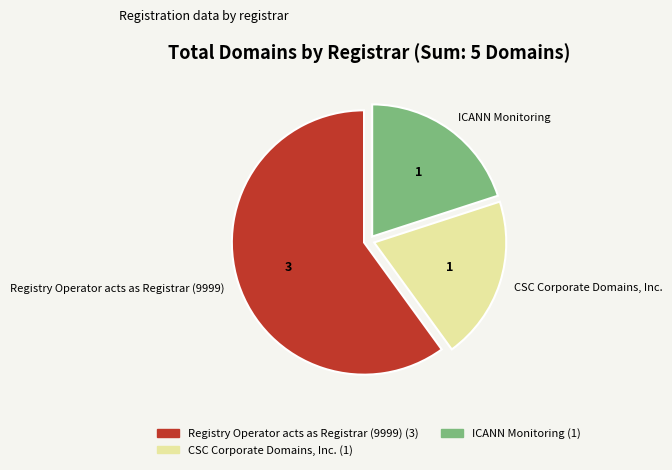

Count the number of slices in the pie.

3